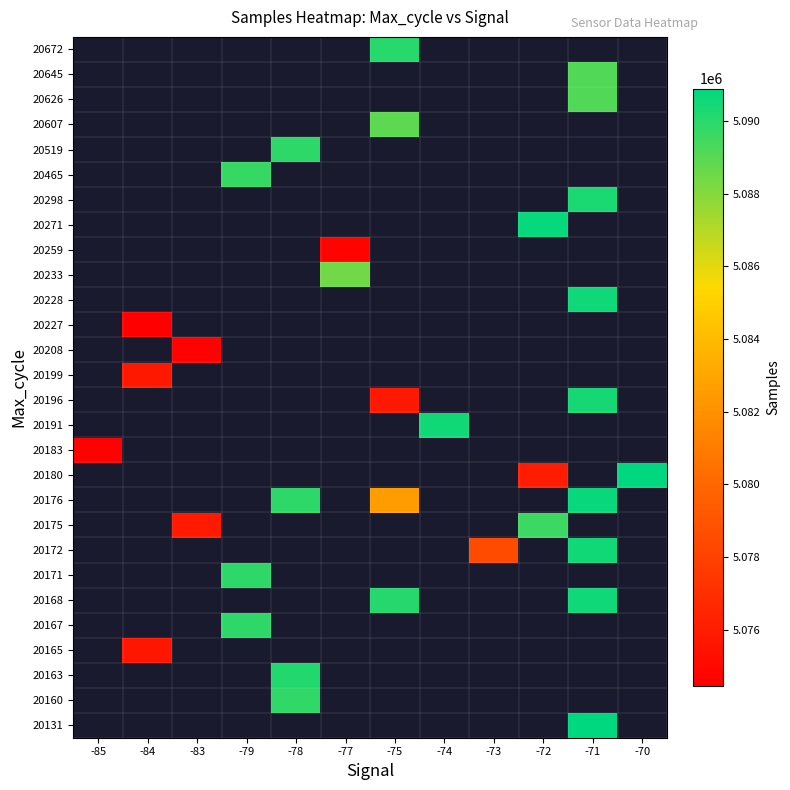

Count the number of data series in this chart.

28